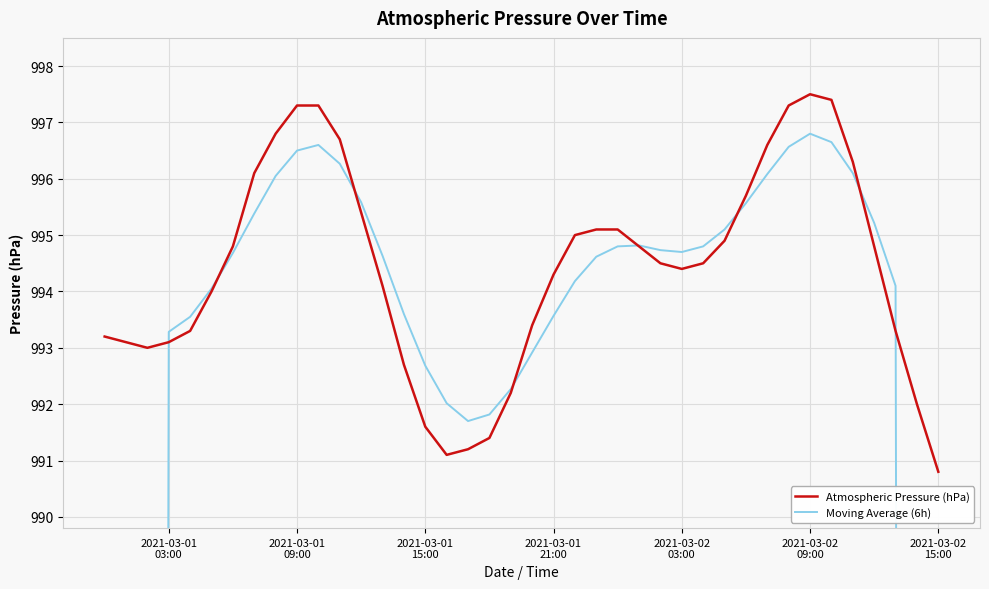

What is the minimum value for Atmospheric Pressure (hPa)?

990.8